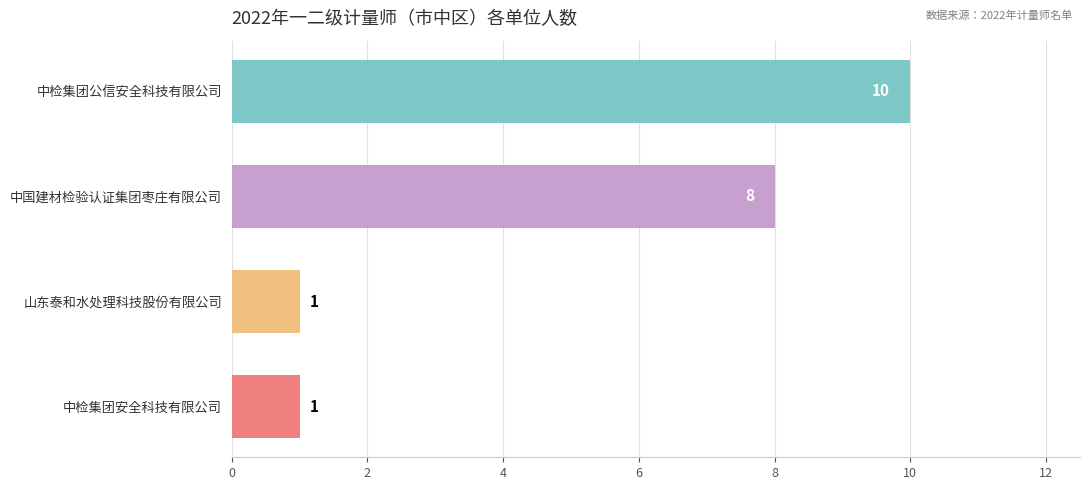

How many bars are there in total?

4